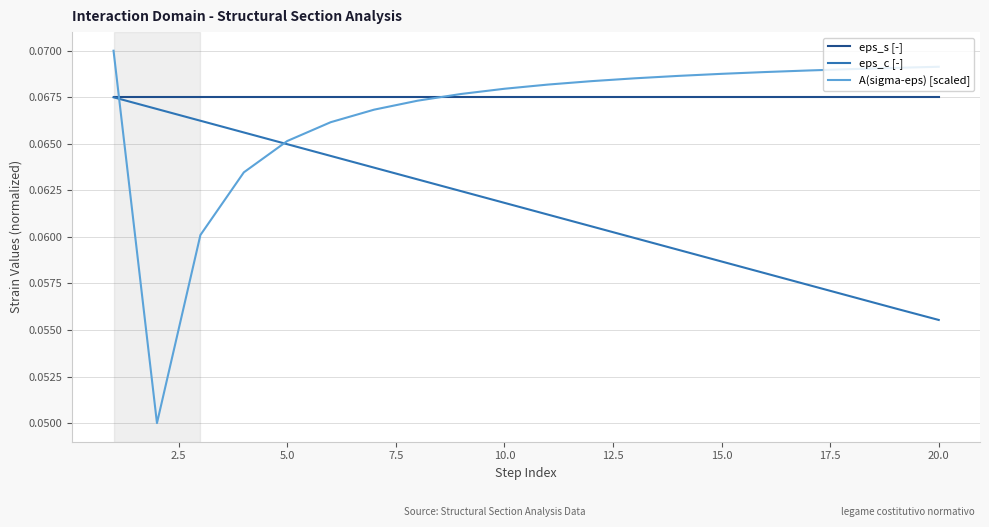

Count the number of data series in this chart.

3